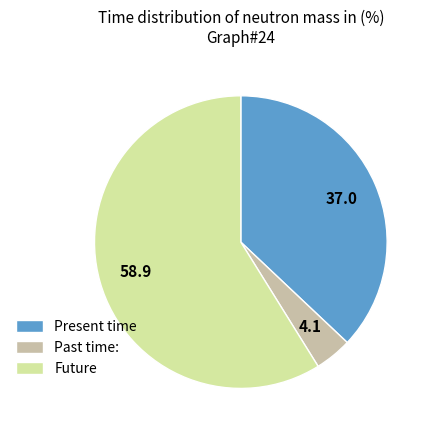

How many segments does this pie chart have?

3